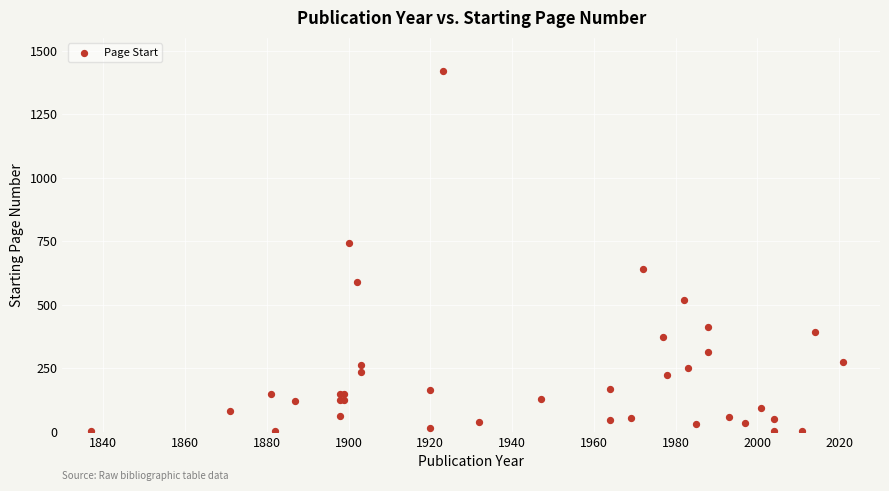

What Y value in the scatter plot is closest to 711?

741